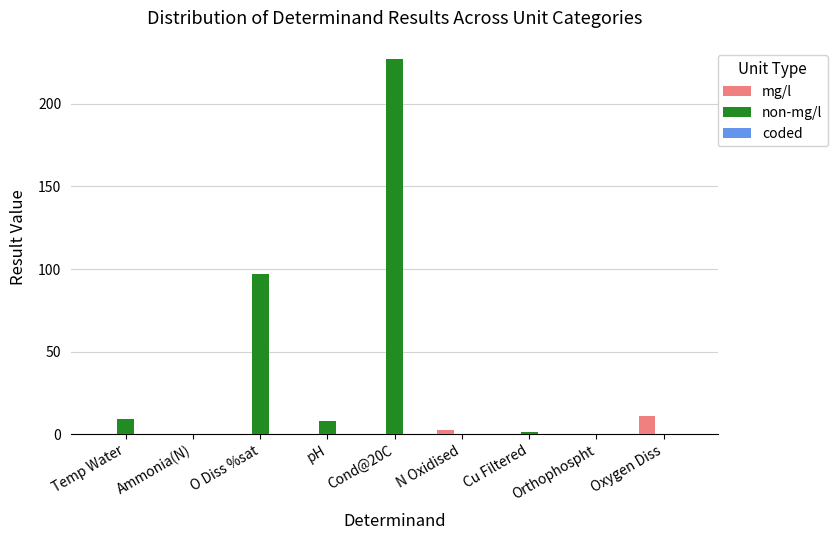

What is the highest value of the non-mg/l series?

227.0